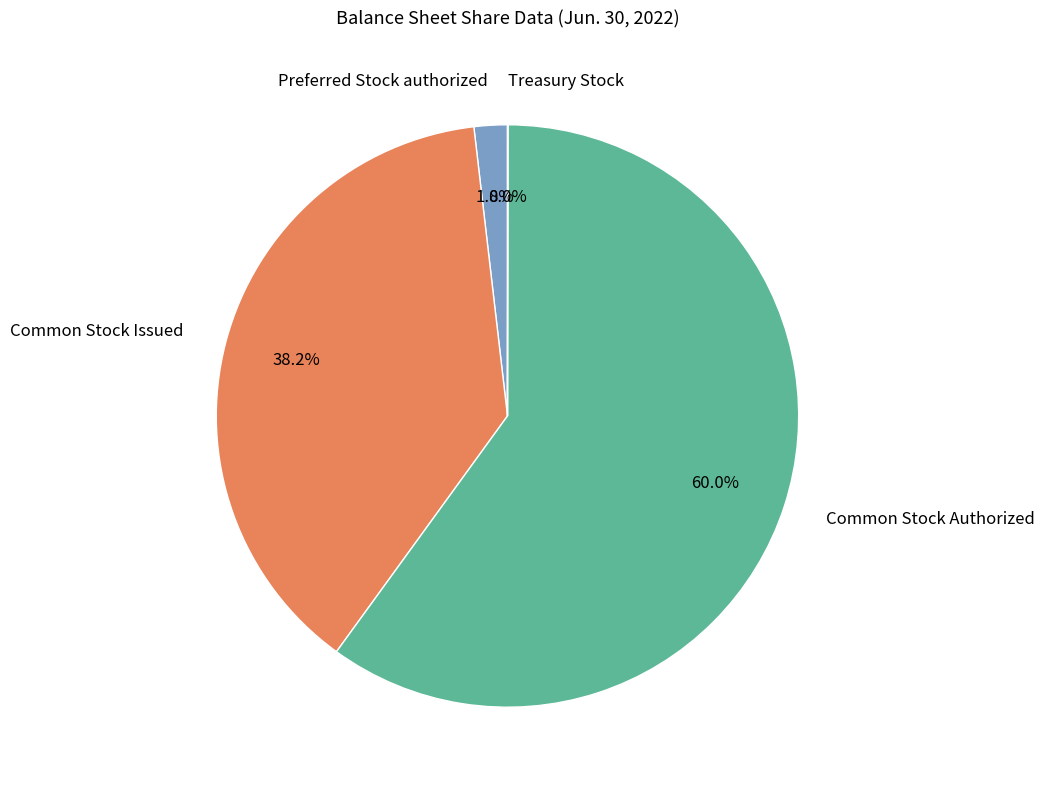

Which has a higher value, Common Stock Issued or Preferred Stock authorized?

Common Stock Issued